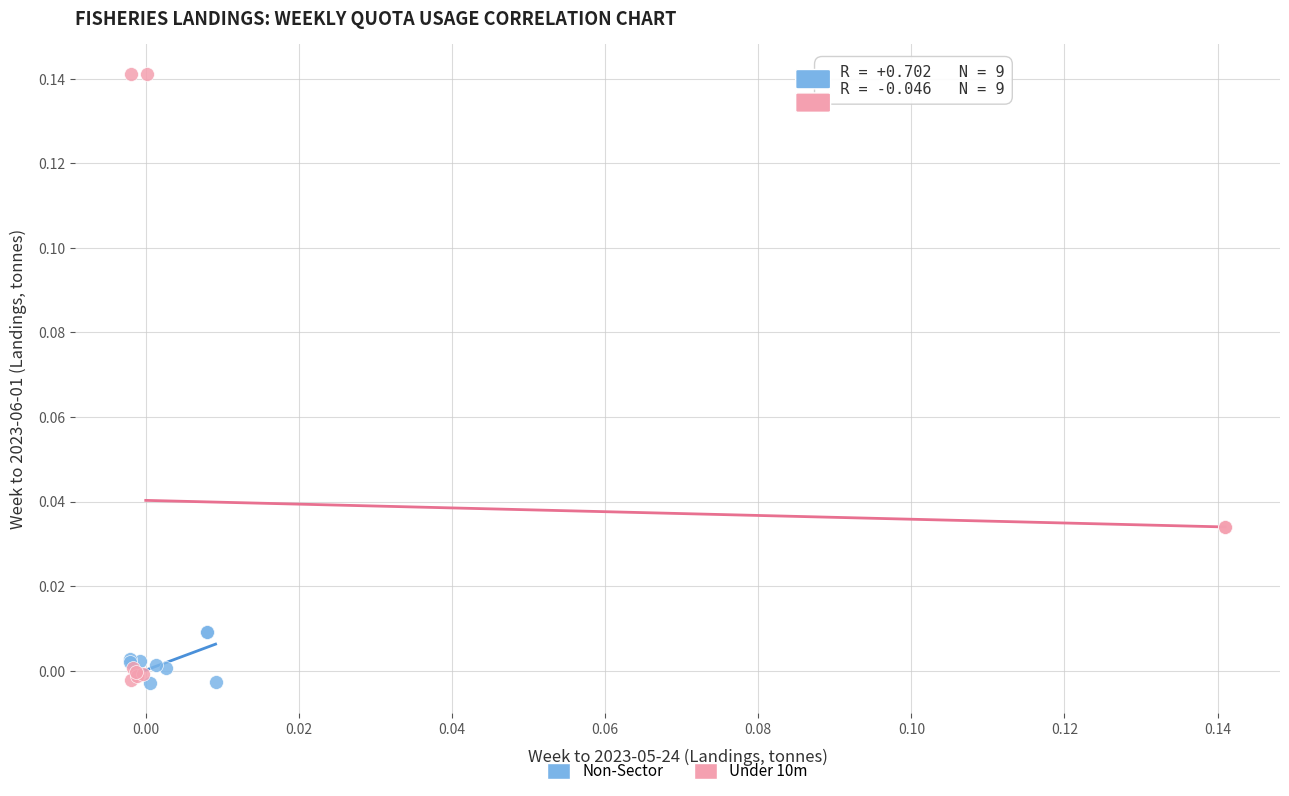

Which series contains the highest Y value?

Under 10m